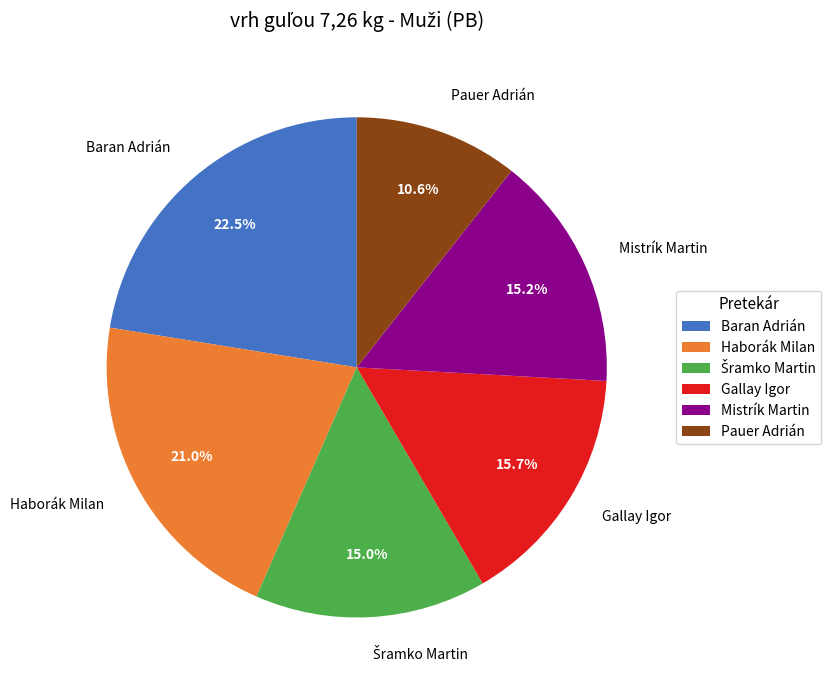

To the nearest percent, what is the difference between the largest and smallest slice percentages?

12%